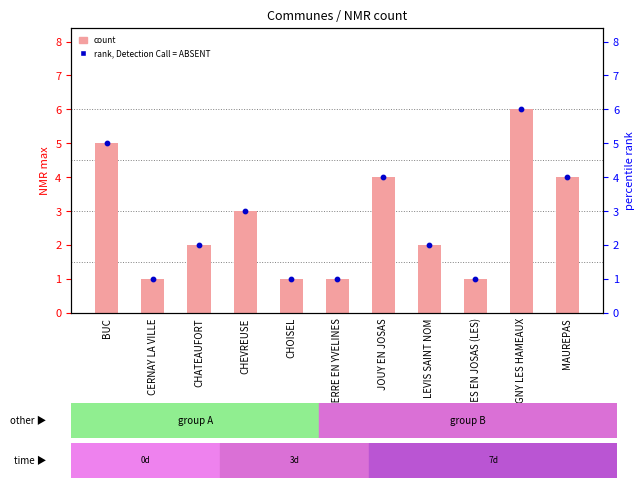

What is the total value across all series at DAMPIERRE EN YVELINES?

2